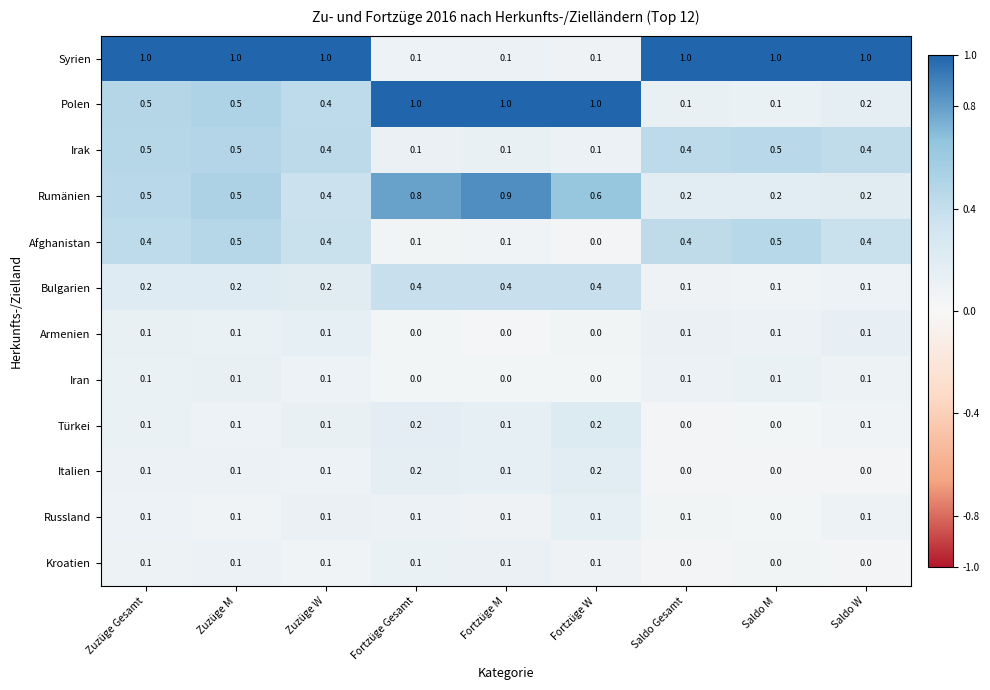

What is the difference between the second highest and second lowest values in the Polen series?

0.9